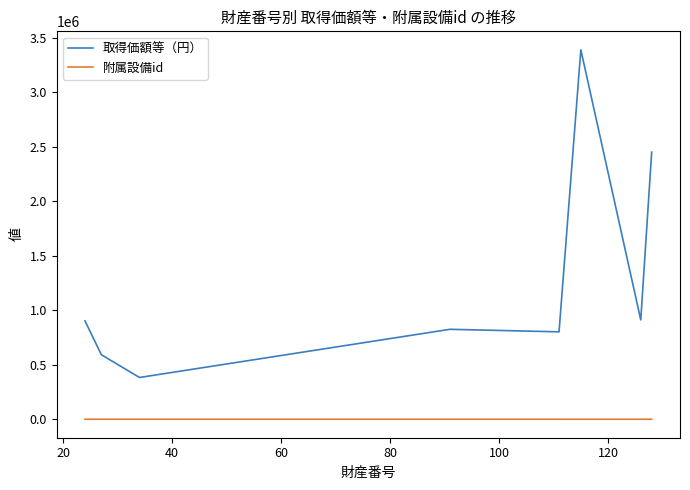

Which series has the widest spread of values?

取得価額等（円）